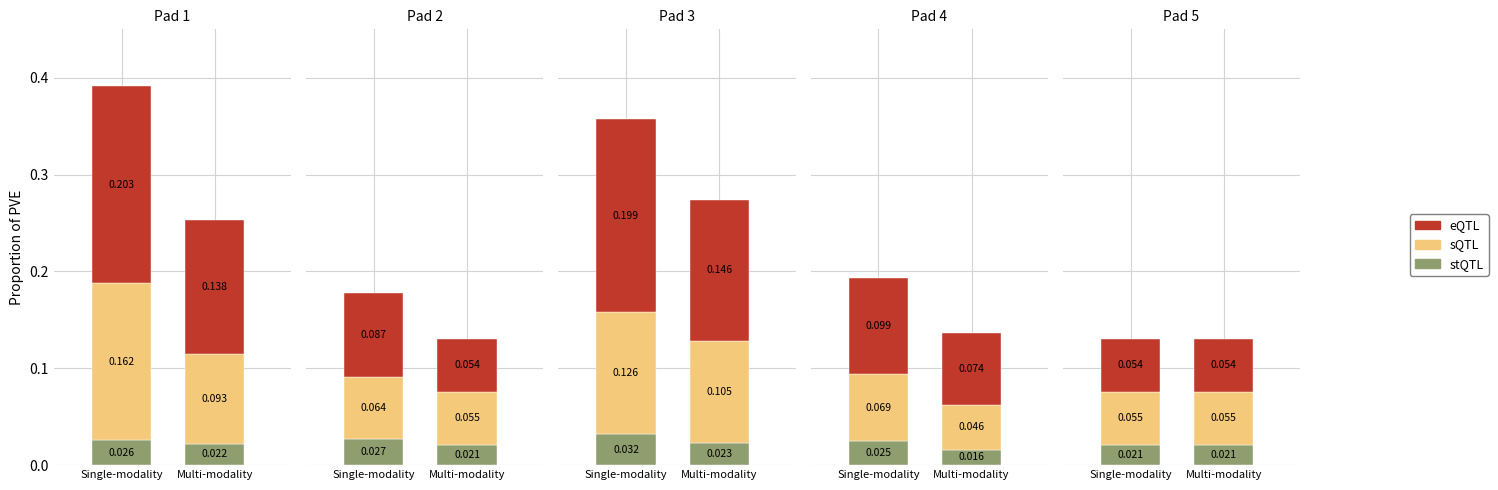

What is the total value across all series at 0?

0.4